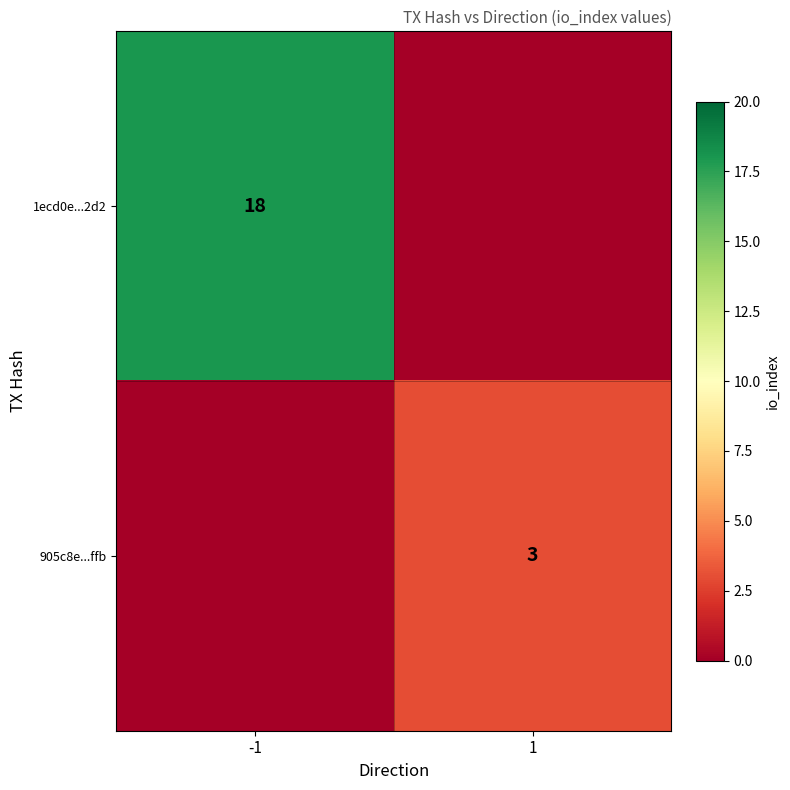

Which category has the highest value across all series?

-1